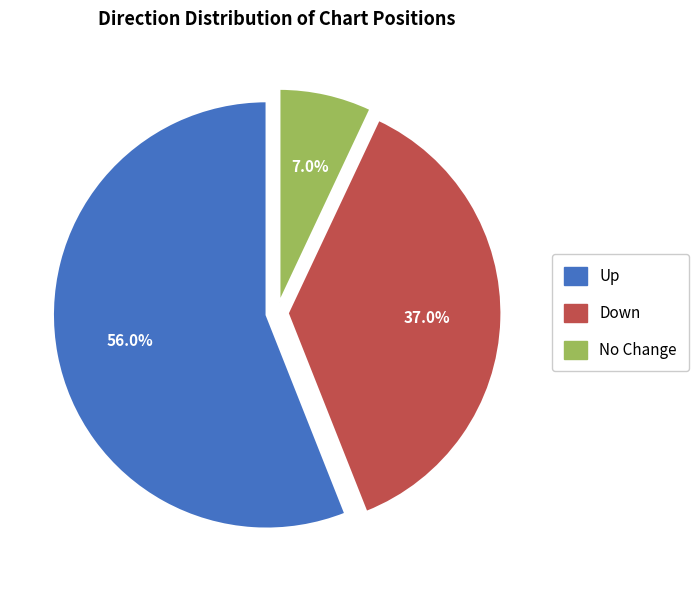

Is there any slice that represents more than half of the pie?

Yes